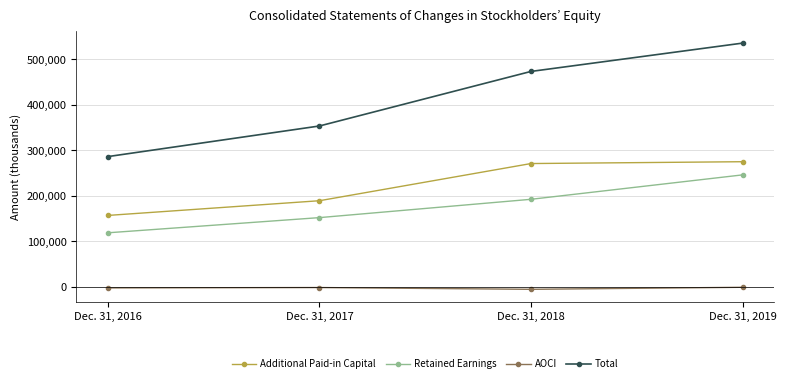

At which category is the sum across all series the highest?

Dec. 31, 2019